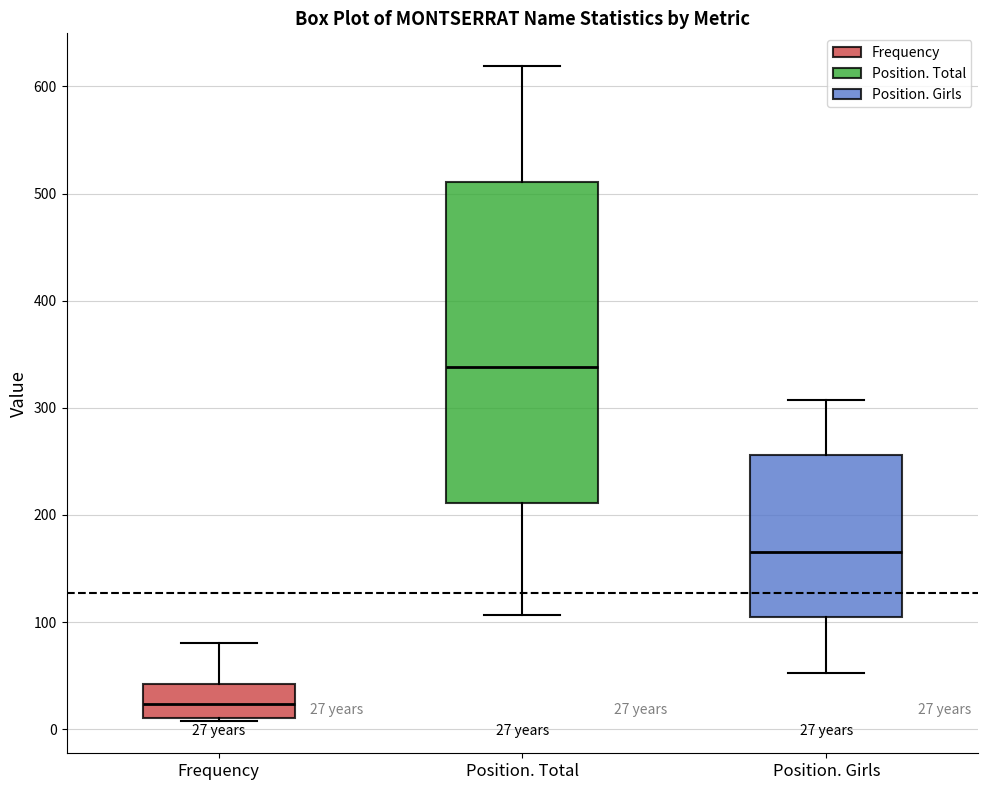

Comparing the boxes themselves (not the whiskers), which one is the tallest?

Position. Total